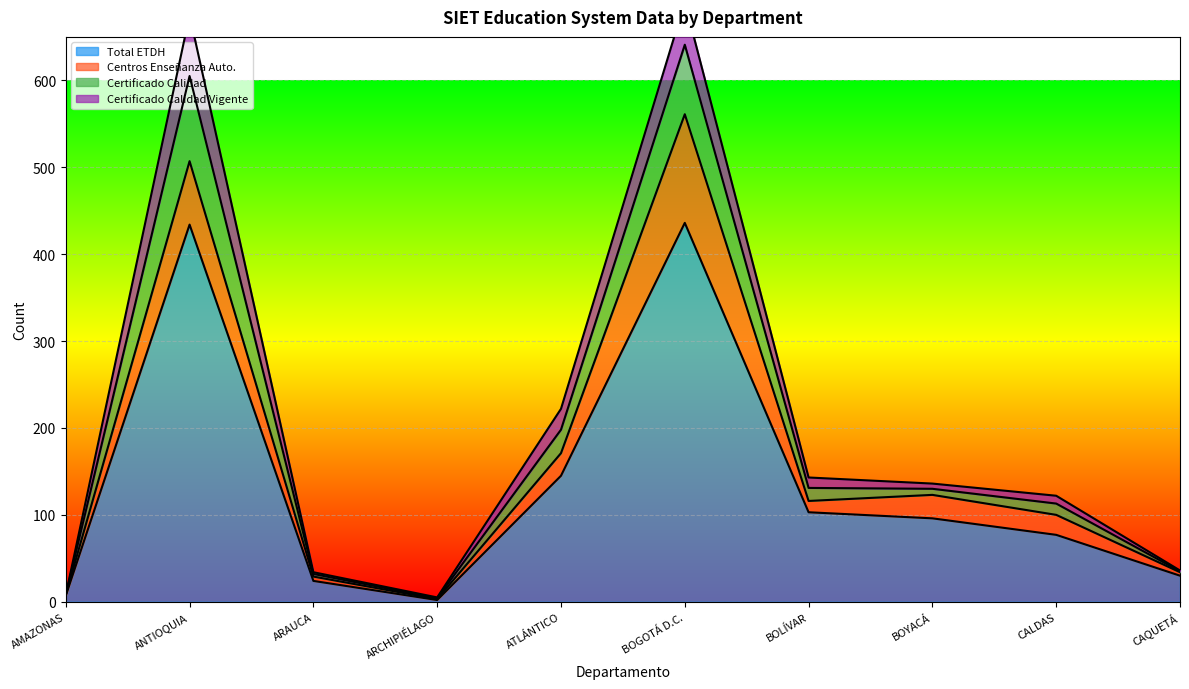

What is the maximum value for Total ETDH?

436